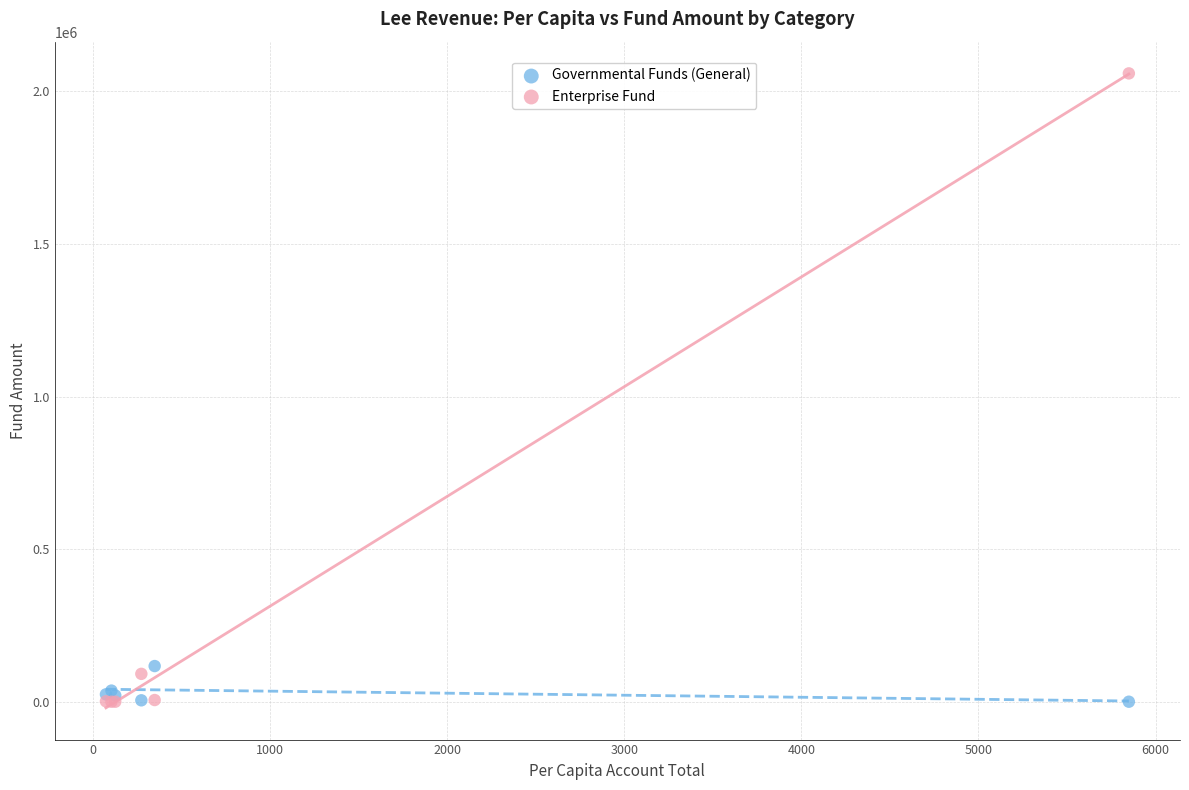

In the Enterprise Fund series, what Y value is closest to 1029509?

91286